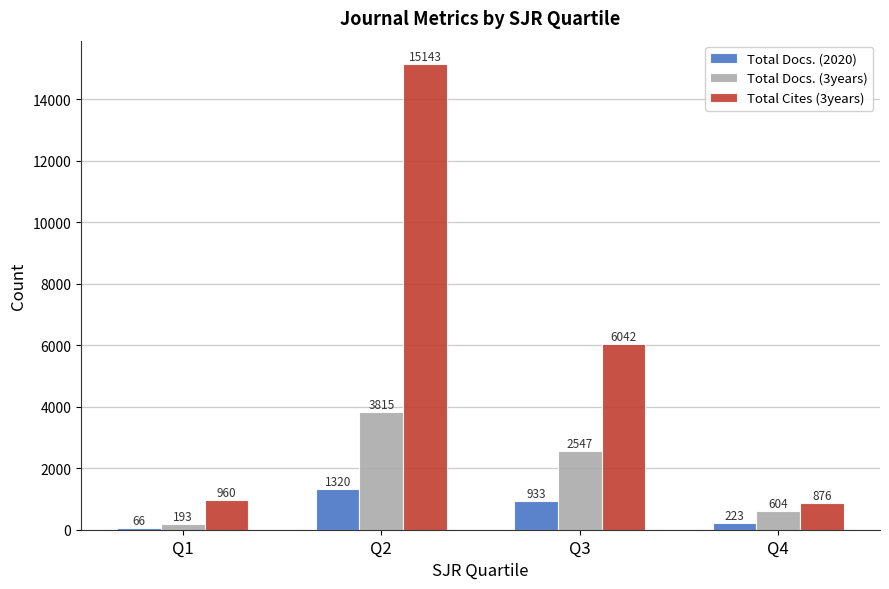

Which series has the widest spread of values?

Total Cites (3years)